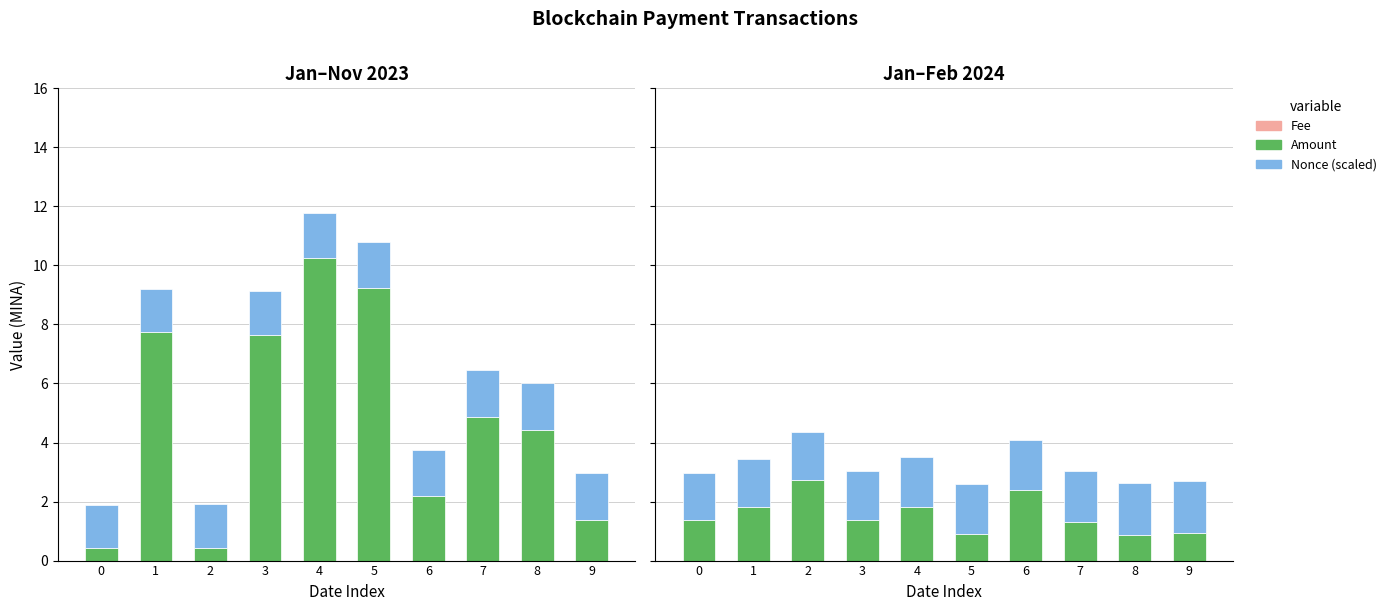

Which series has the widest spread of values?

Amount